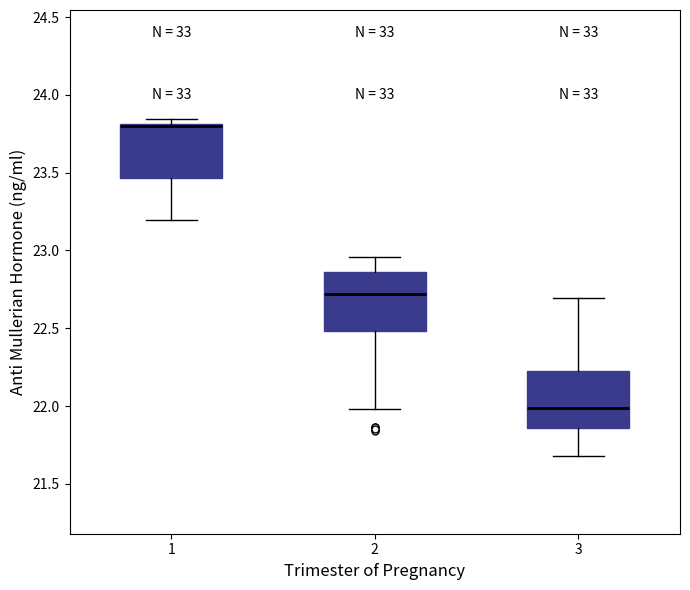

Reading left to right, transcribe this box plot: for each box, give where its median line is, the range the box spans, and where its two whiskers end, as read against the y-axis. The values are not printed on the chart, so give them approximately, as read against the axis.

1: median 23.80 (drawn on the box's upper edge), box 23.45 to 23.80, whiskers 23.20 to 23.85
2: median 22.70, box 22.50 to 22.85, whiskers 22.00 to 22.95
3: median 22.00, box 21.85 to 22.25, whiskers 21.70 to 22.70